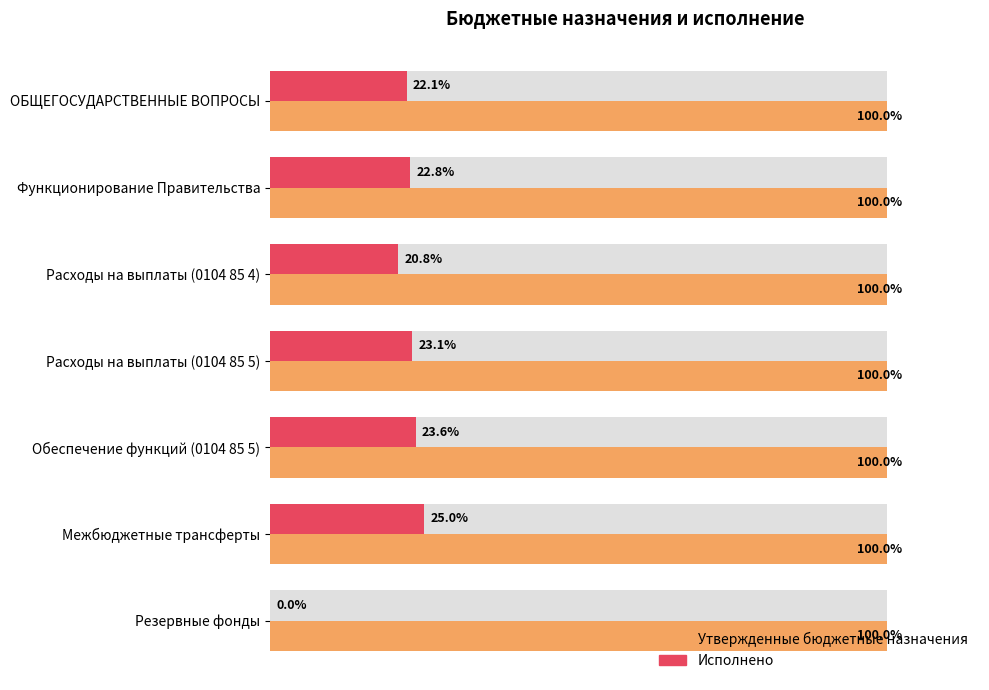

The Исполнено series shows 22.1 at ОБЩЕГОСУДАРСТВЕННЫЕ ВОПРОСЫ. True or false?

True